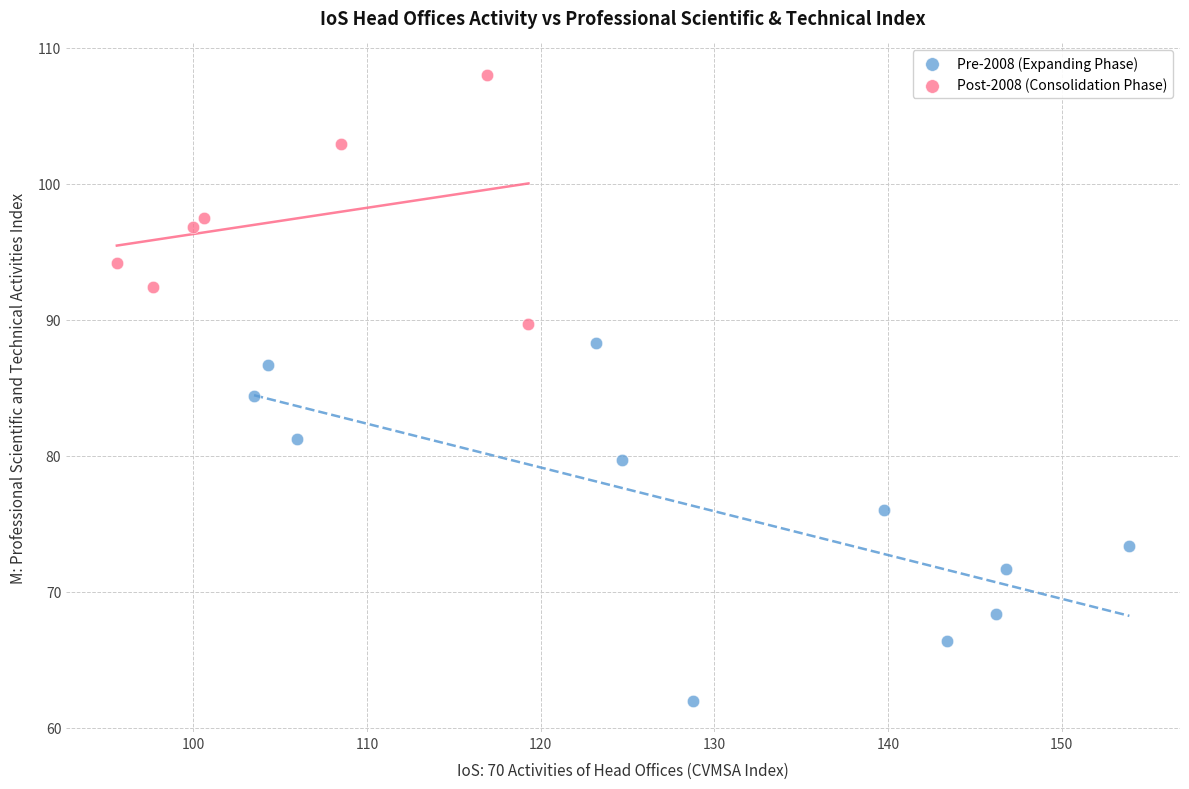

Which series has the largest Y range (max minus min)?

Pre-2008 (Expanding Phase)